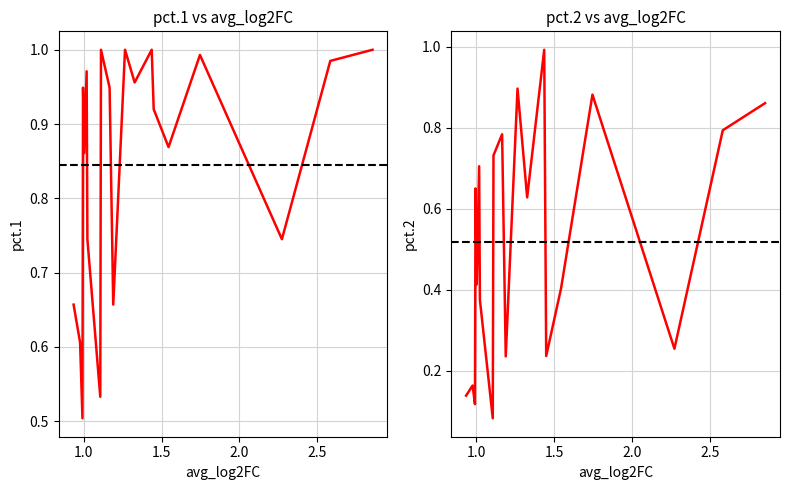

What is the difference between the second highest and second lowest values in the pct.1 series?

0.5